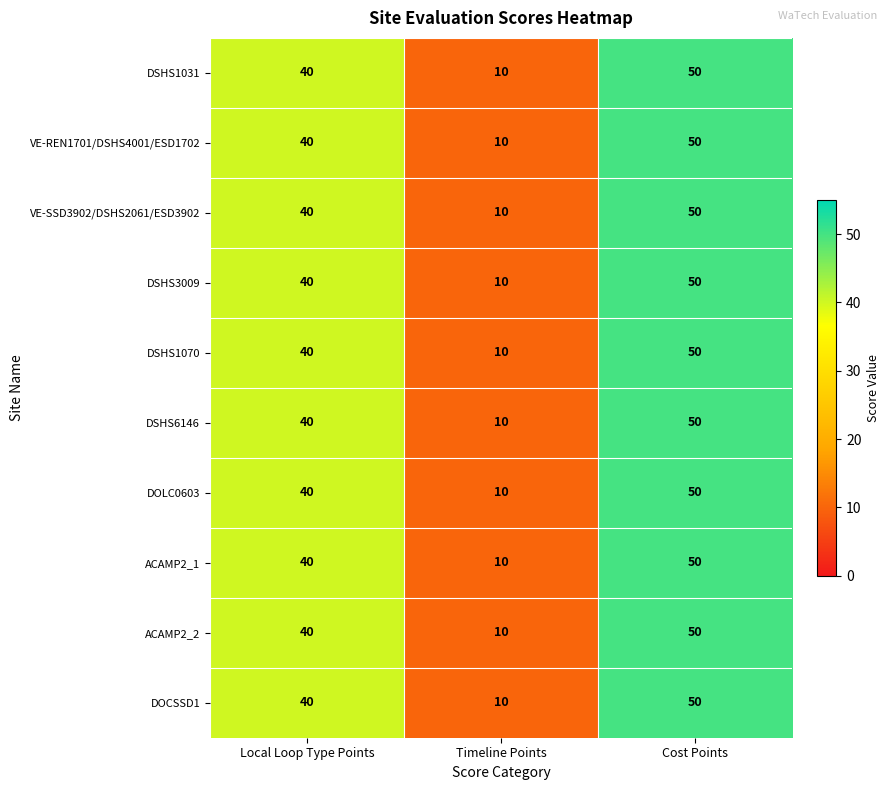

Reading left to right, list all the values displayed in this chart.

DSHS1031: Local Loop Type Points=40	Timeline Points=10	Cost Points=50
VE-REN1701/DSHS4001/ESD1702: Local Loop Type Points=40	Timeline Points=10	Cost Points=50
VE-SSD3902/DSHS2061/ESD3902: Local Loop Type Points=40	Timeline Points=10	Cost Points=50
DSHS3009: Local Loop Type Points=40	Timeline Points=10	Cost Points=50
DSHS1070: Local Loop Type Points=40	Timeline Points=10	Cost Points=50
DSHS6146: Local Loop Type Points=40	Timeline Points=10	Cost Points=50
DOLC0603: Local Loop Type Points=40	Timeline Points=10	Cost Points=50
ACAMP2_1: Local Loop Type Points=40	Timeline Points=10	Cost Points=50
ACAMP2_2: Local Loop Type Points=40	Timeline Points=10	Cost Points=50
DOCSSD1: Local Loop Type Points=40	Timeline Points=10	Cost Points=50